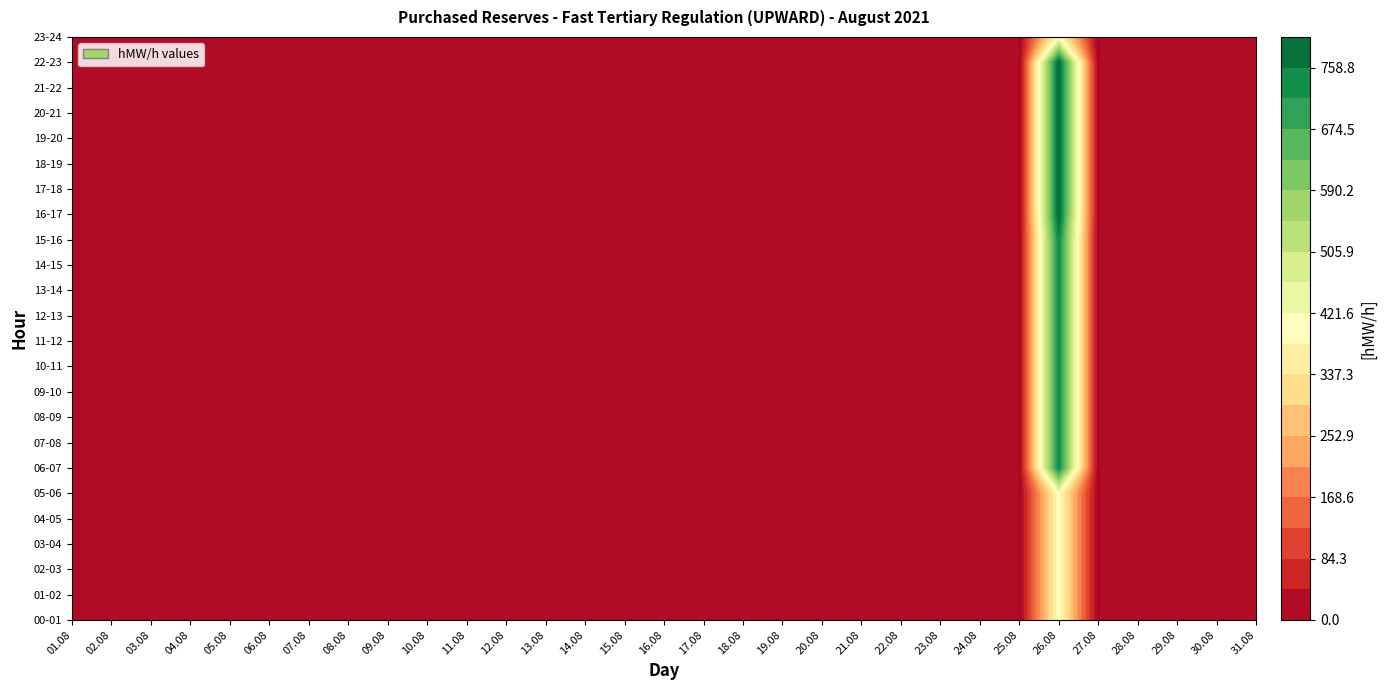

What is the sum of all 00-01 values?

400